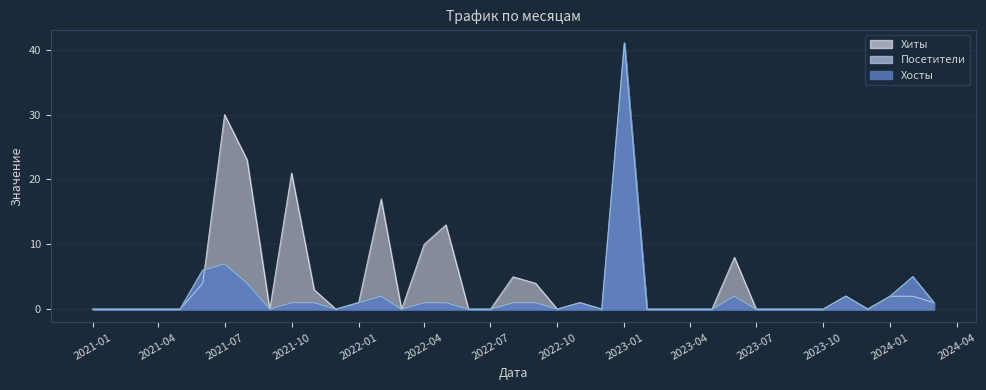

How many data points does each series have?

39